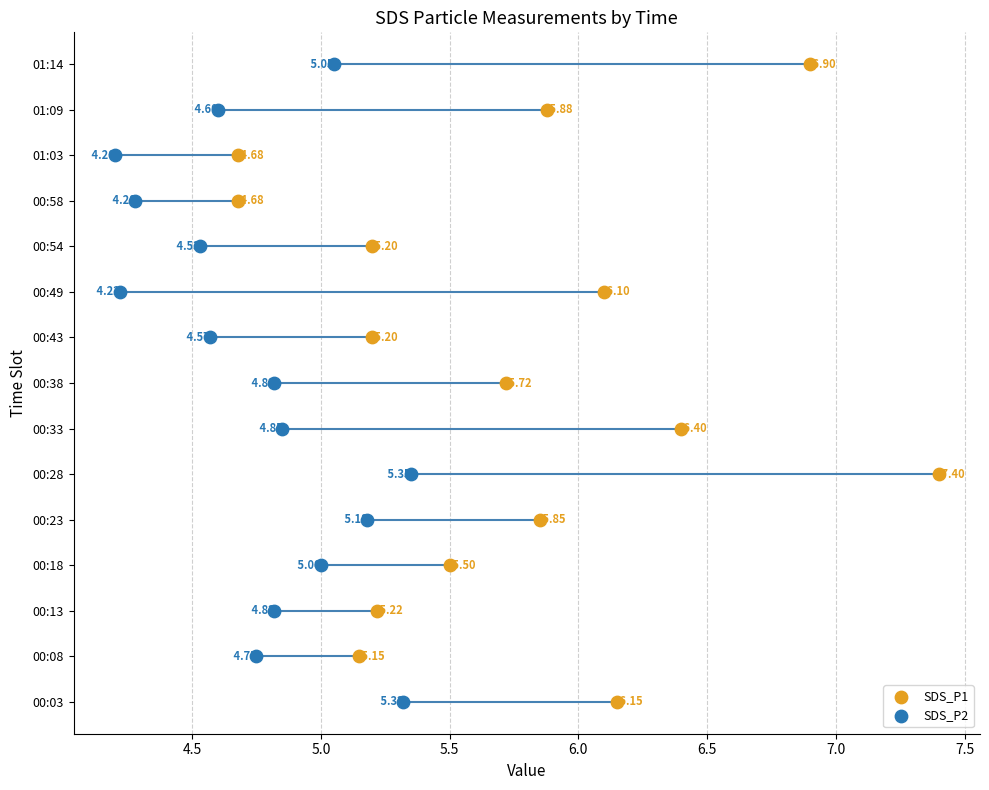

What are all the series names shown in the legend?

SDS_P1, SDS_P2